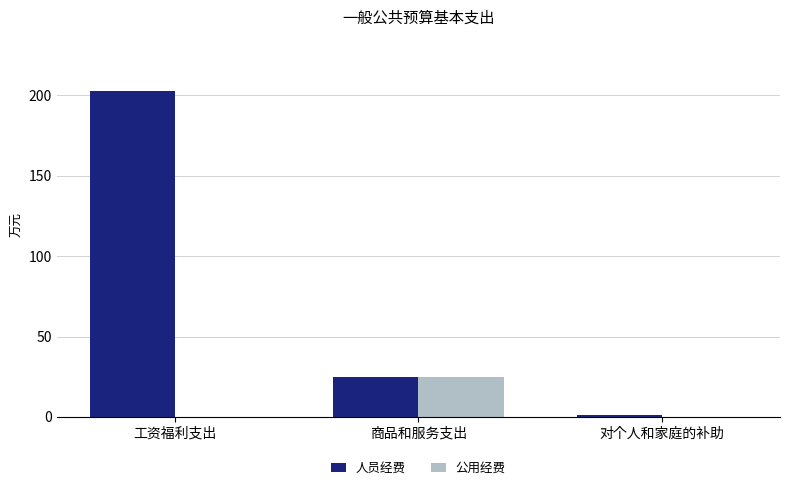

How many data points does each series have?

3